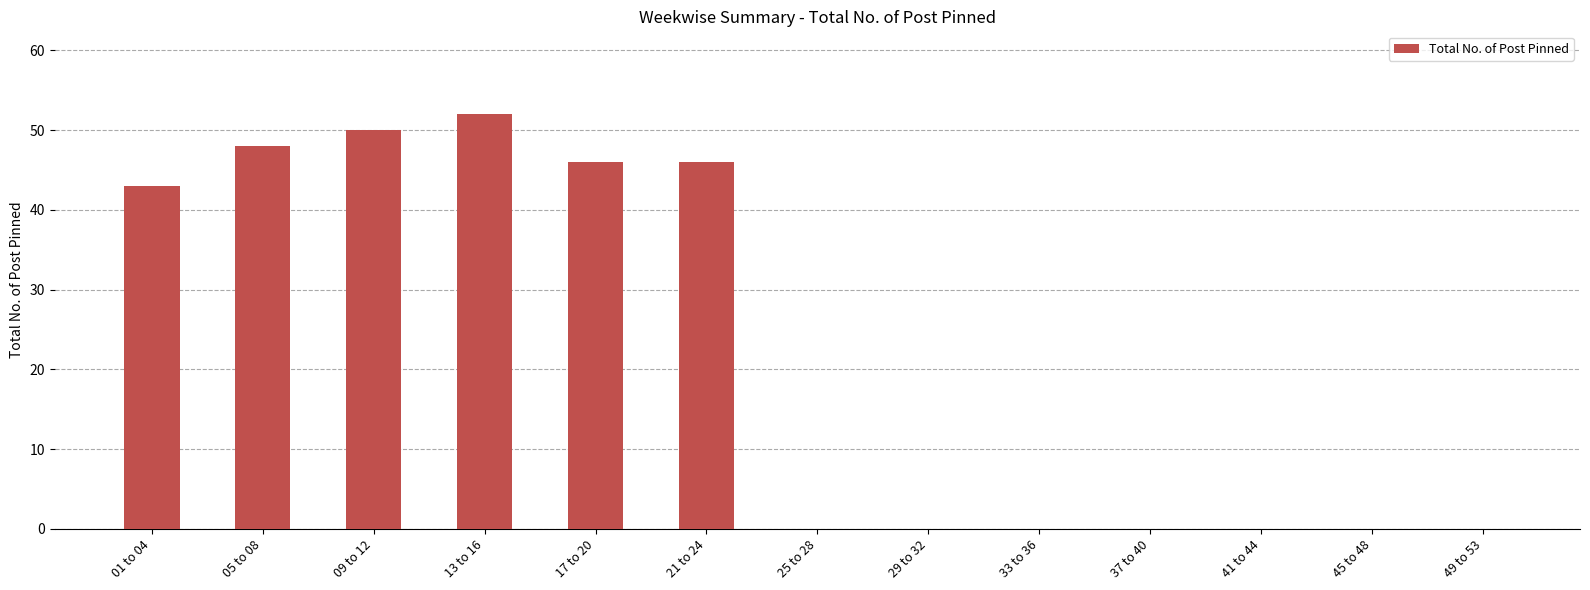

Reading left to right, extract all data points from this chart.

43	48	50	52	46	46	0	0	0	0	0	0	0